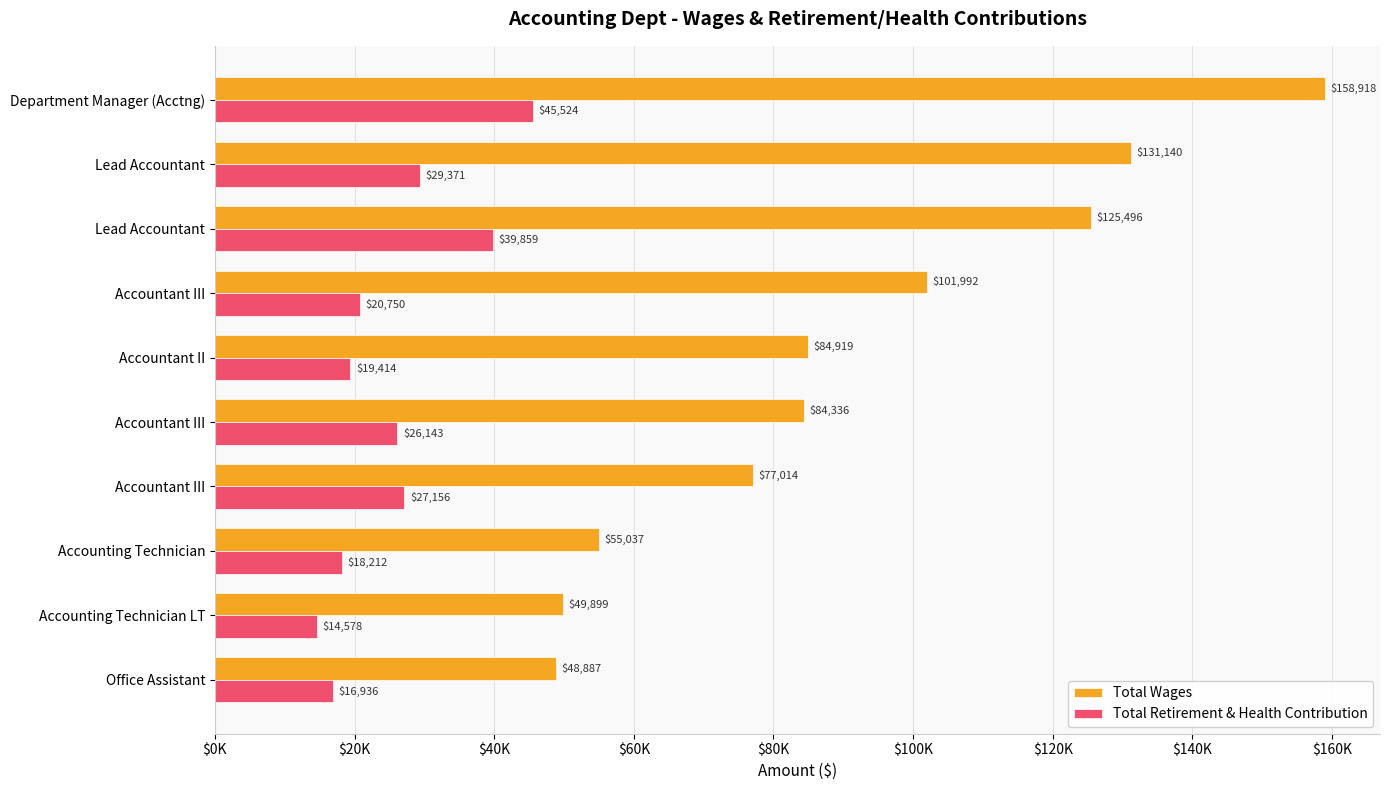

What are all the series names shown in the legend?

Total Wages, Total Retirement & Health Contribution